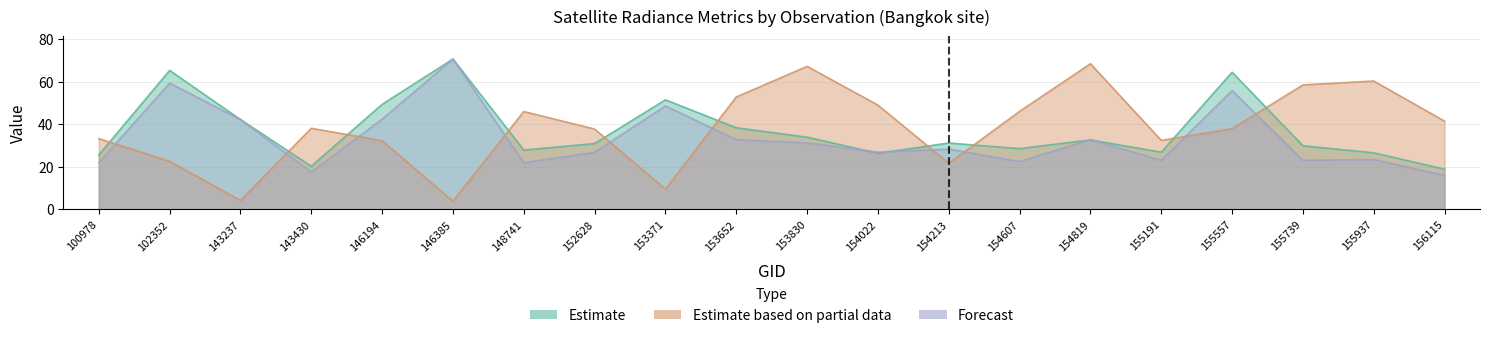

How many lines are shown in the chart?

3